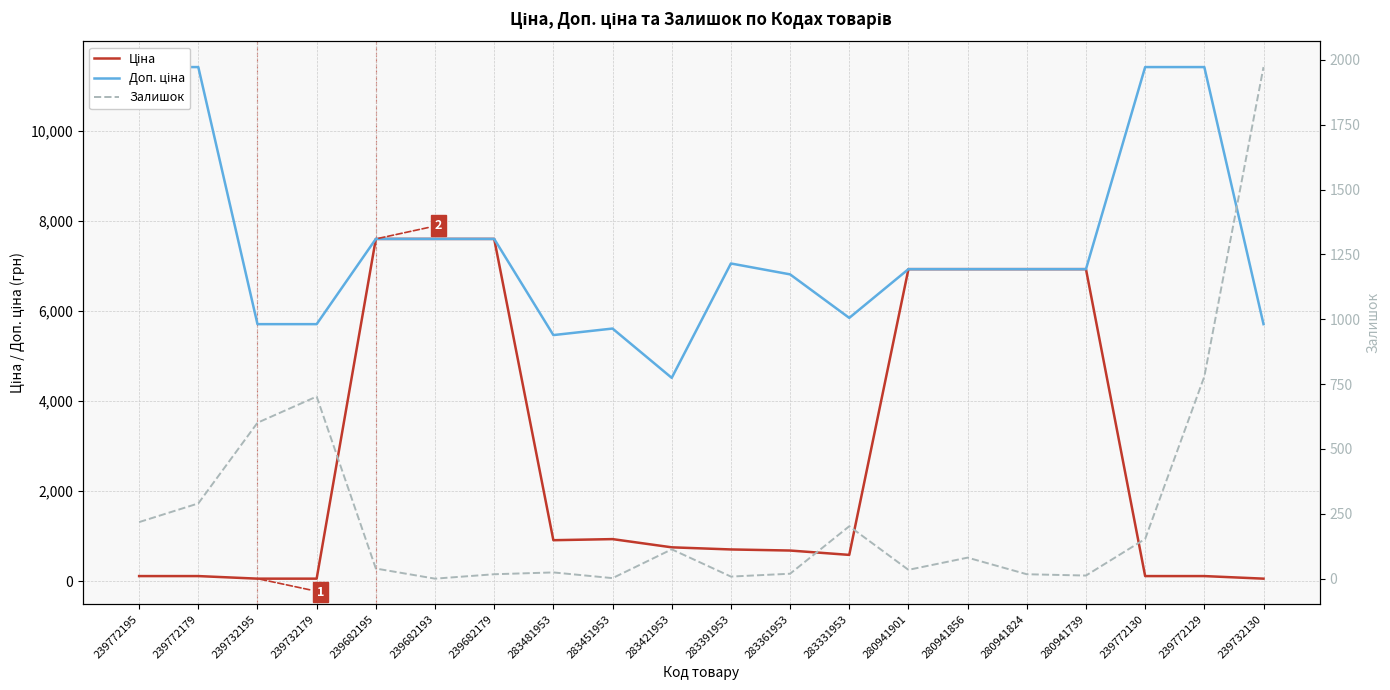

True or false: Доп. ціна has a value of 11521.4 at 280941901.

False